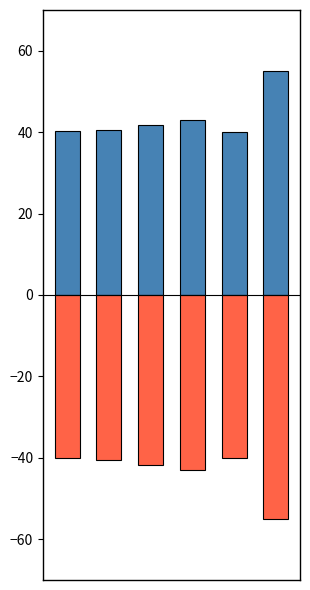

What is the value of the Теплота згоряння нижча (ккал/м3) bar at the 6th from the left?

-55.0